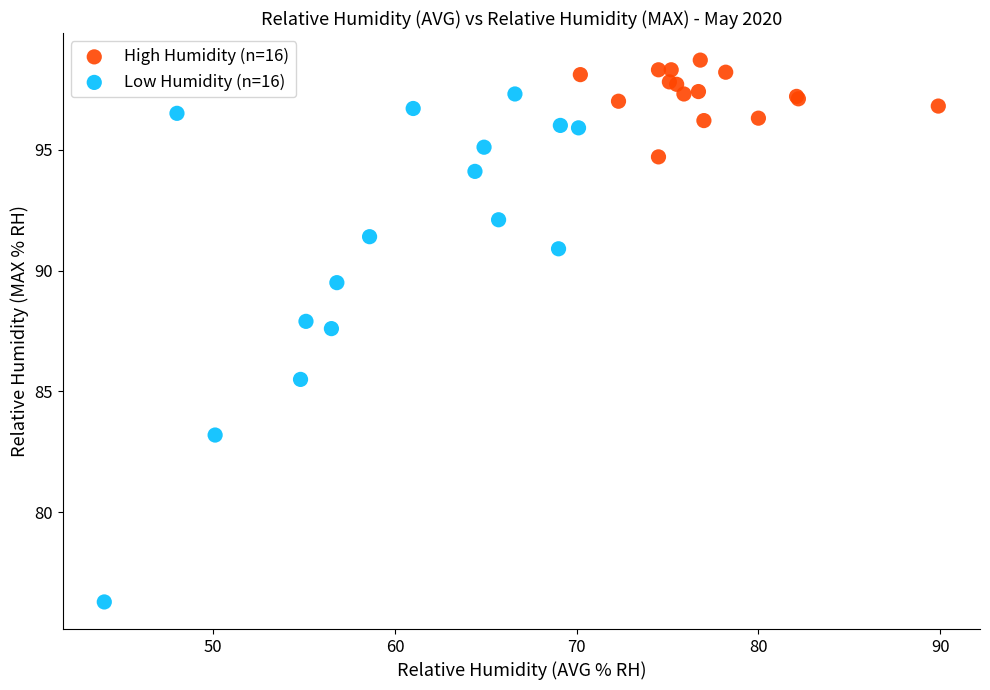

What are all the series names shown in the legend?

High Humidity (n=16), Low Humidity (n=16)